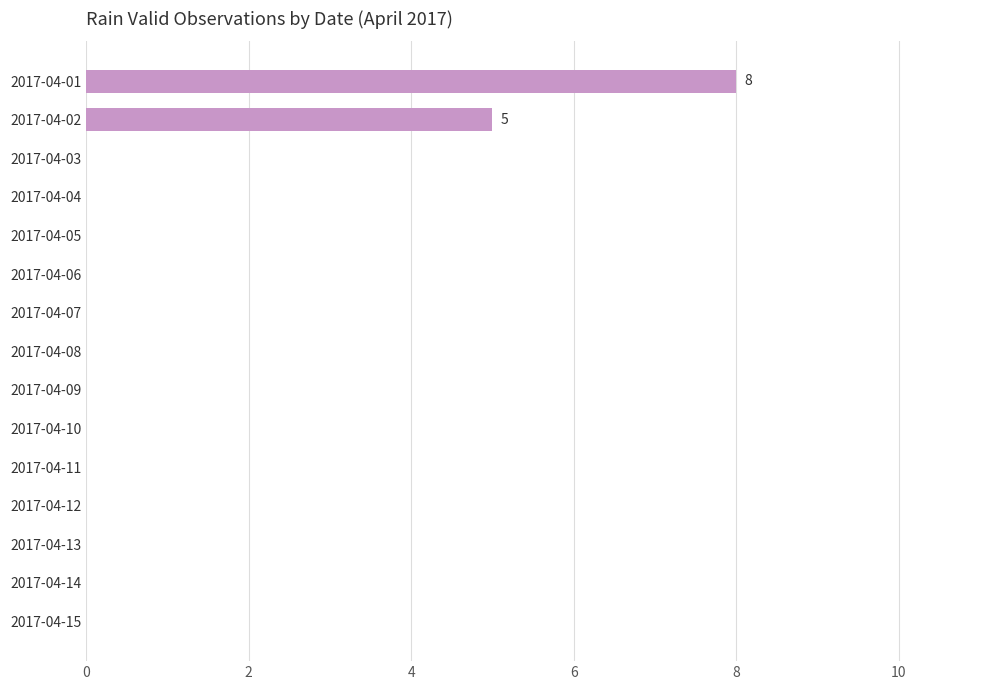

Count the values in the range 0 to 1.

13